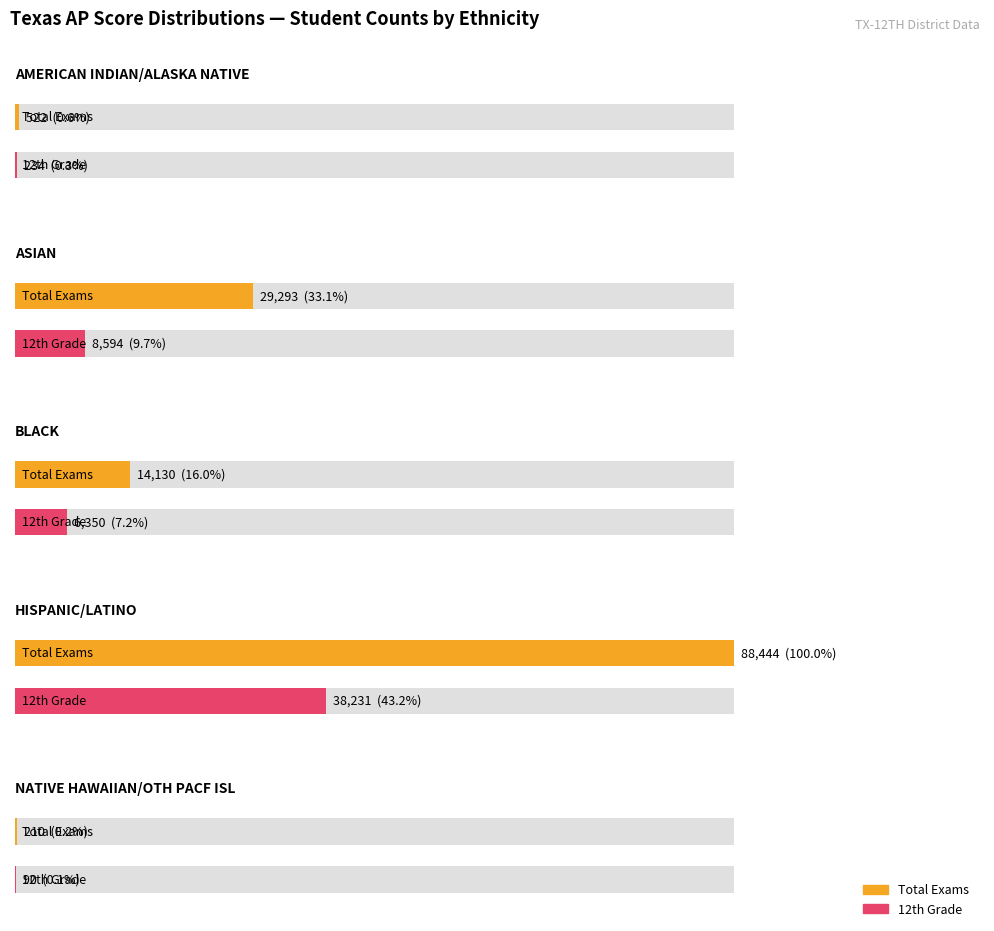

The BLACK series shows 3485 at 12th Grade. True or false?

False